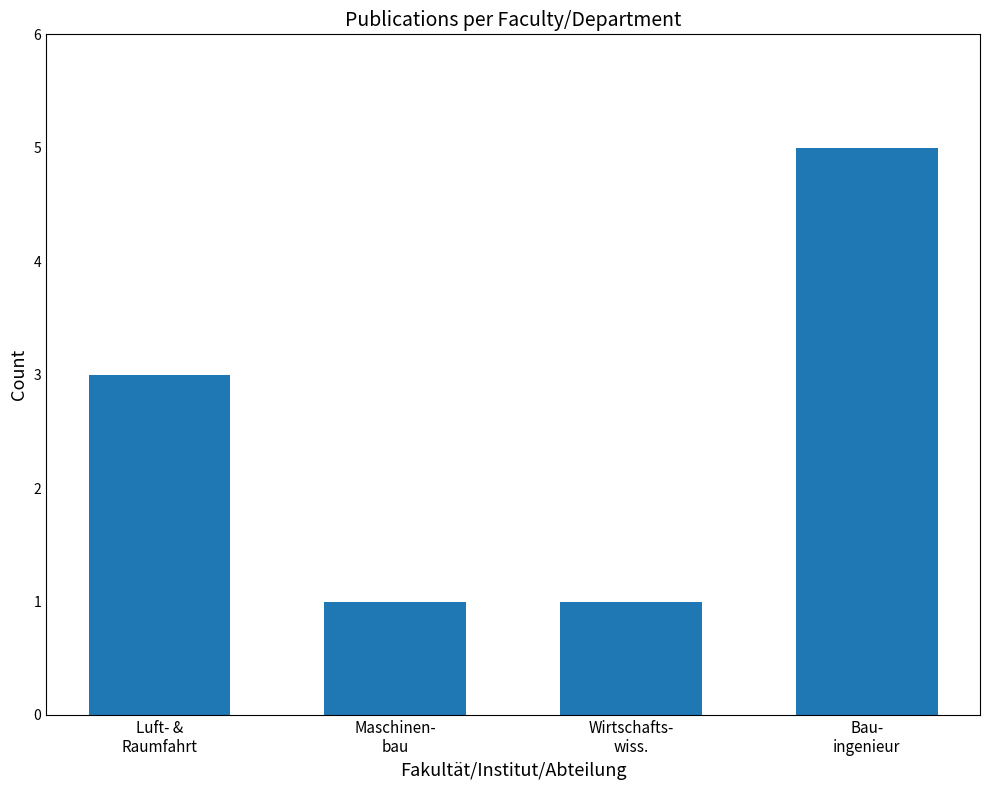

What is the approximate value at Wirtschafts-
wiss.?

1